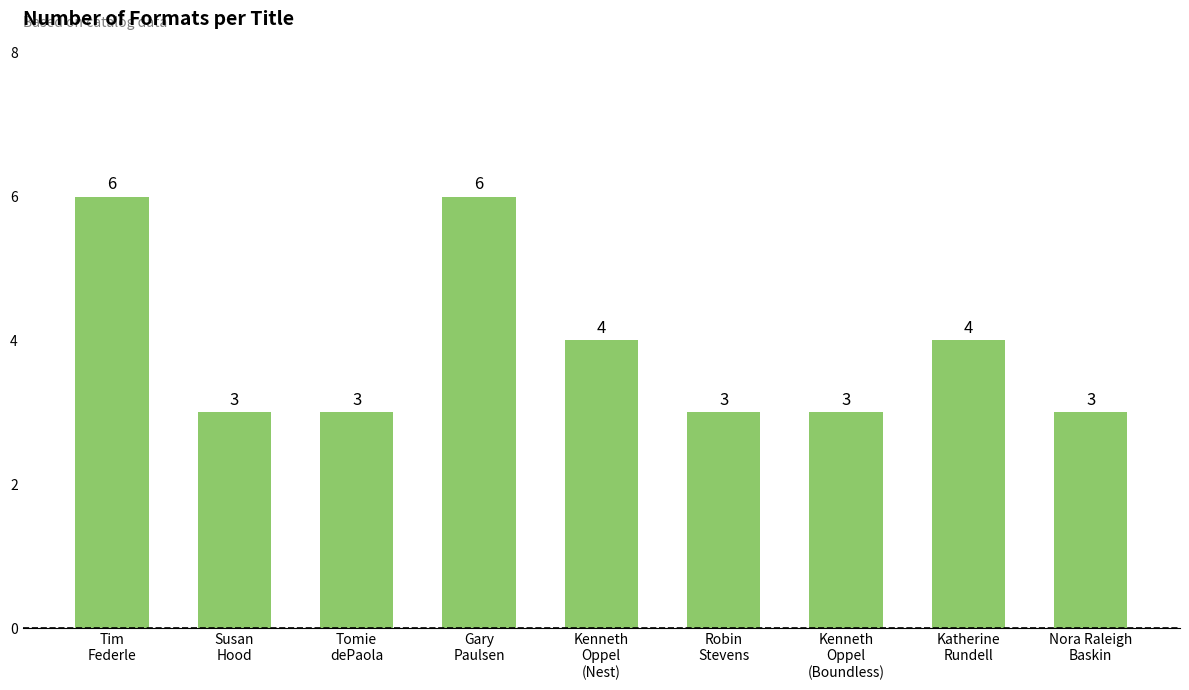

What is the difference between the values at Tim
Federle and Nora Raleigh
Baskin?

3